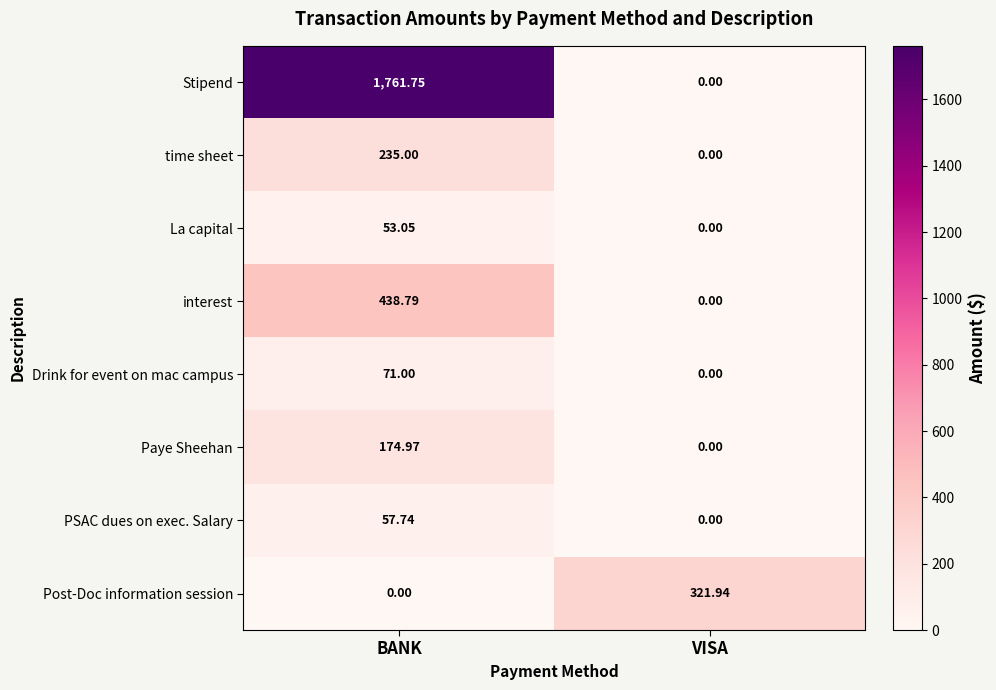

Rank the series by their maximum value, from highest to lowest.

Stipend, interest, Post-Doc information session, time sheet, Paye Sheehan, Drink for event on mac campus, PSAC dues on exec. Salary, La capital